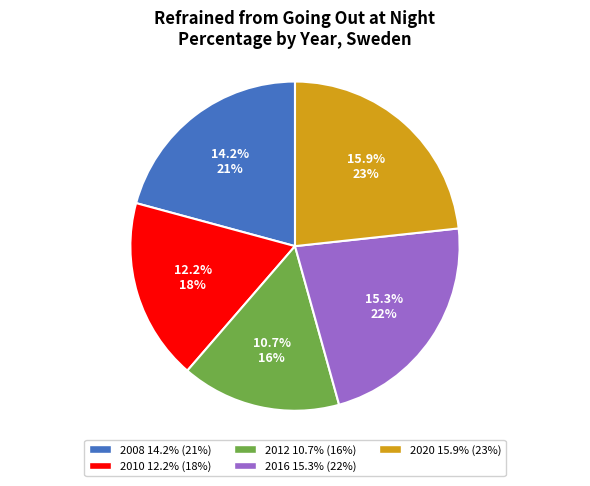

What is the largest slice in the pie chart?

2020